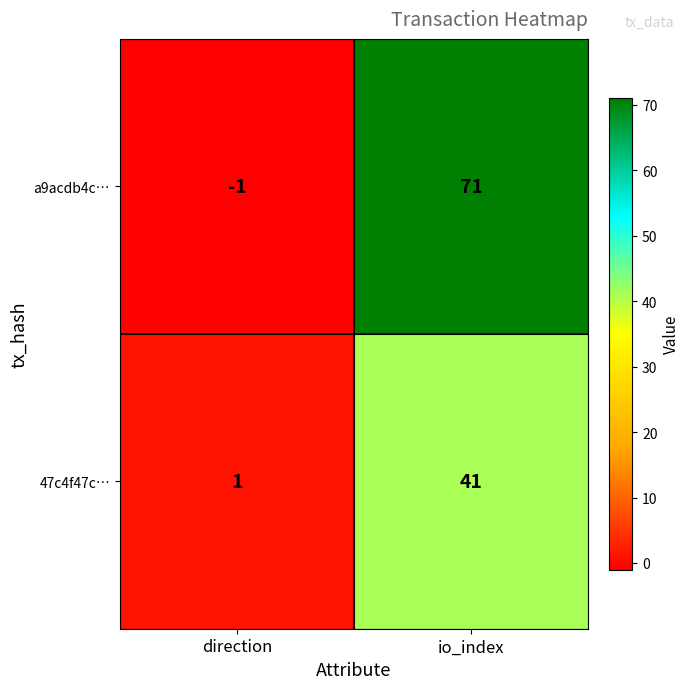

Reading left to right, list all the values displayed in this chart.

a9acdb4c…: -1	71
47c4f47c…: 1	41